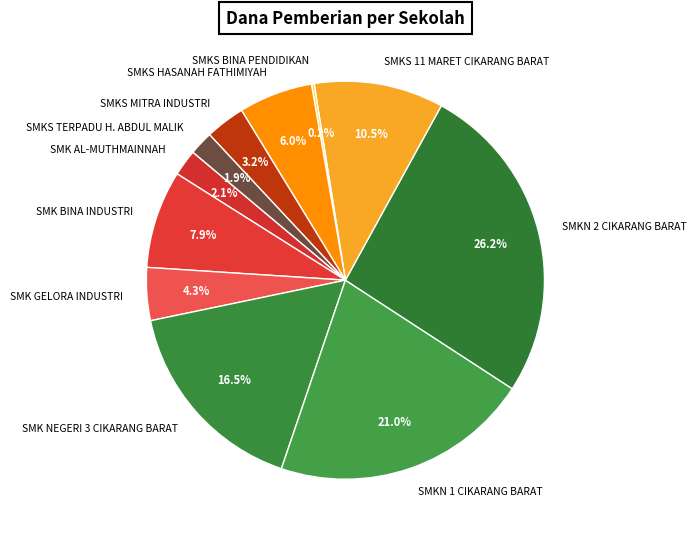

Between SMK GELORA INDUSTRI and SMKN 1 CIKARANG BARAT, which is larger?

SMKN 1 CIKARANG BARAT